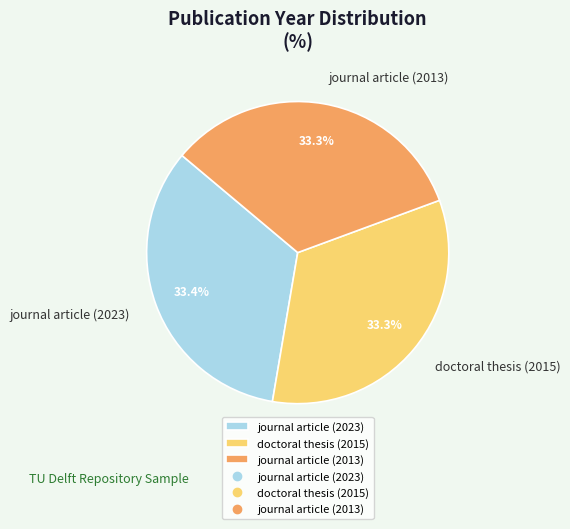

Count the number of slices in the pie.

3